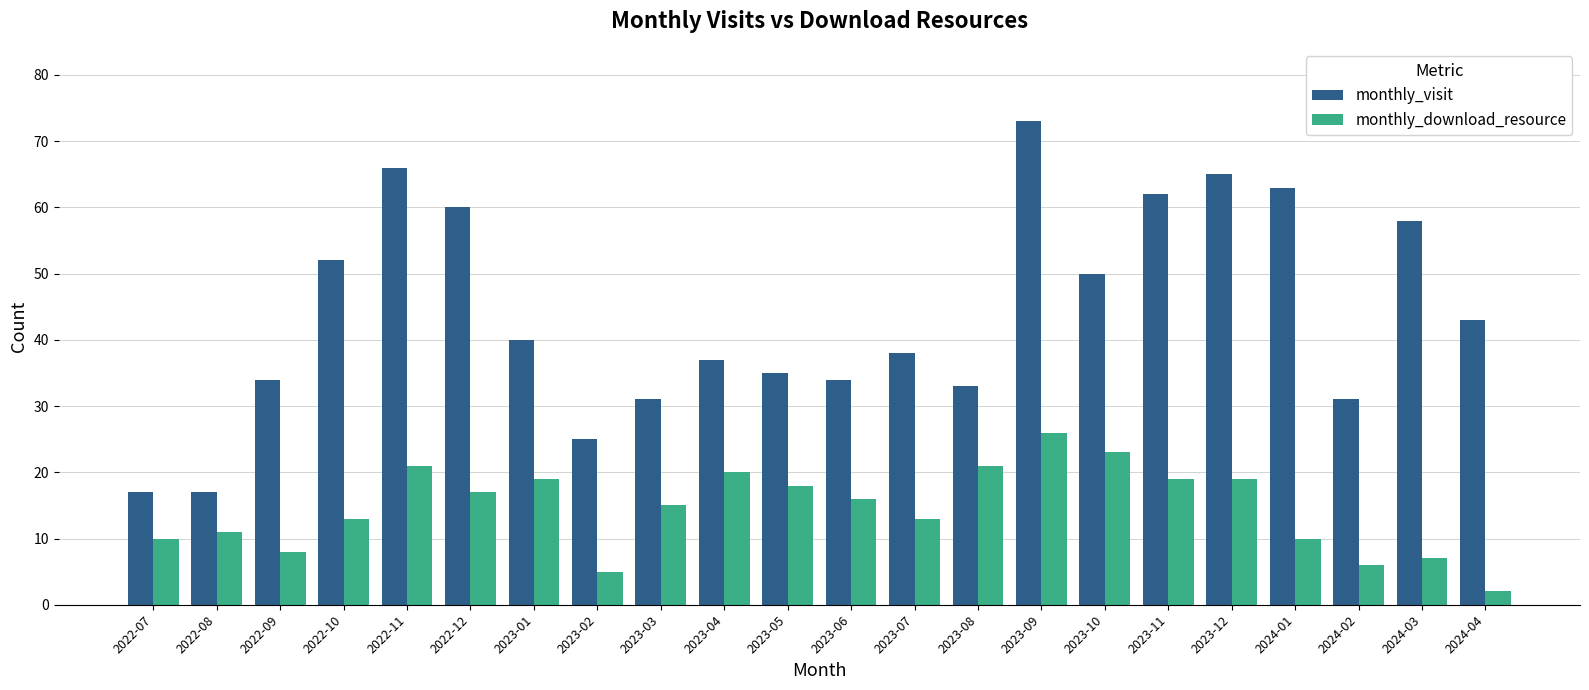

How many distinct data groups are displayed?

2